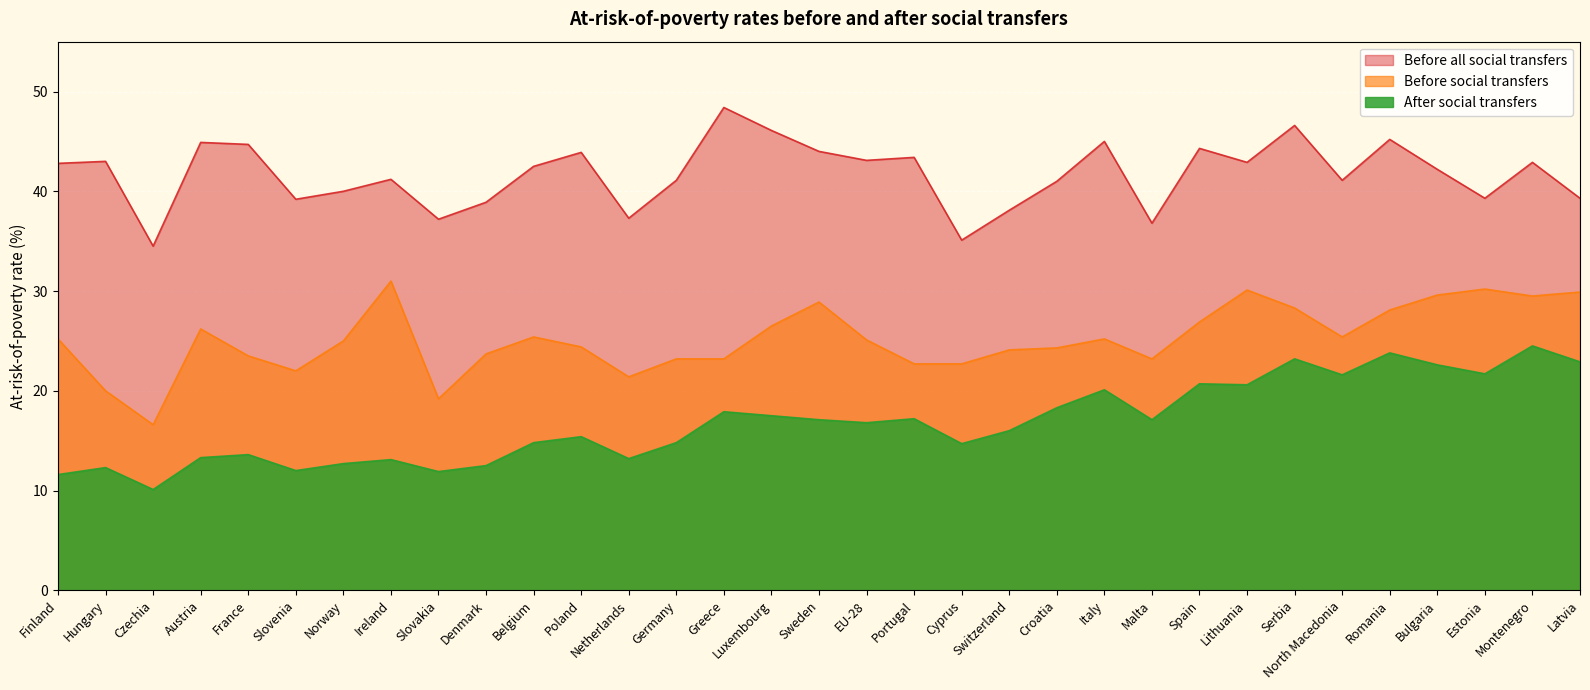

What is the sum of the Before all social transfers values at France and Serbia?

91.3